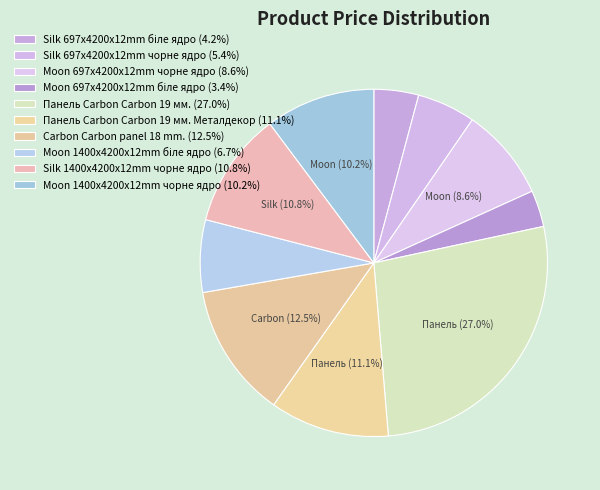

Is there a majority slice in this chart?

No